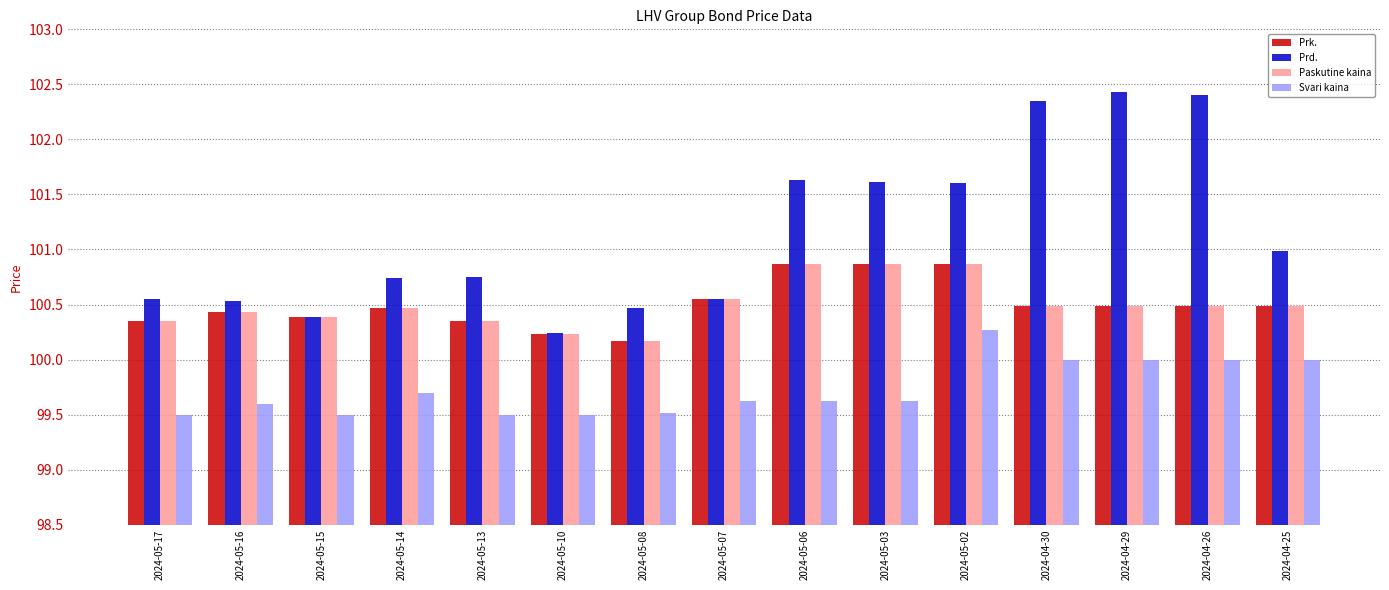

The Paskutine kaina series shows 70.0 at 2024-05-14. True or false?

False